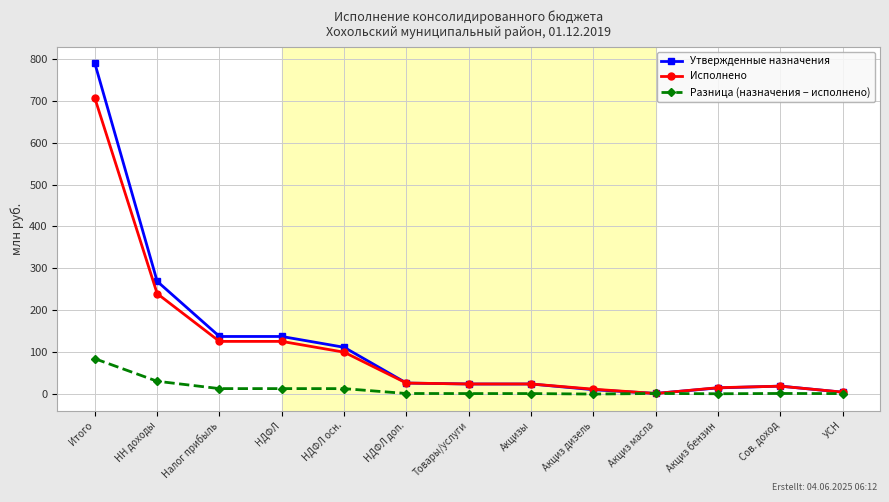

What value does the Разница (назначения − исполнено) series have at Итого?

83.4